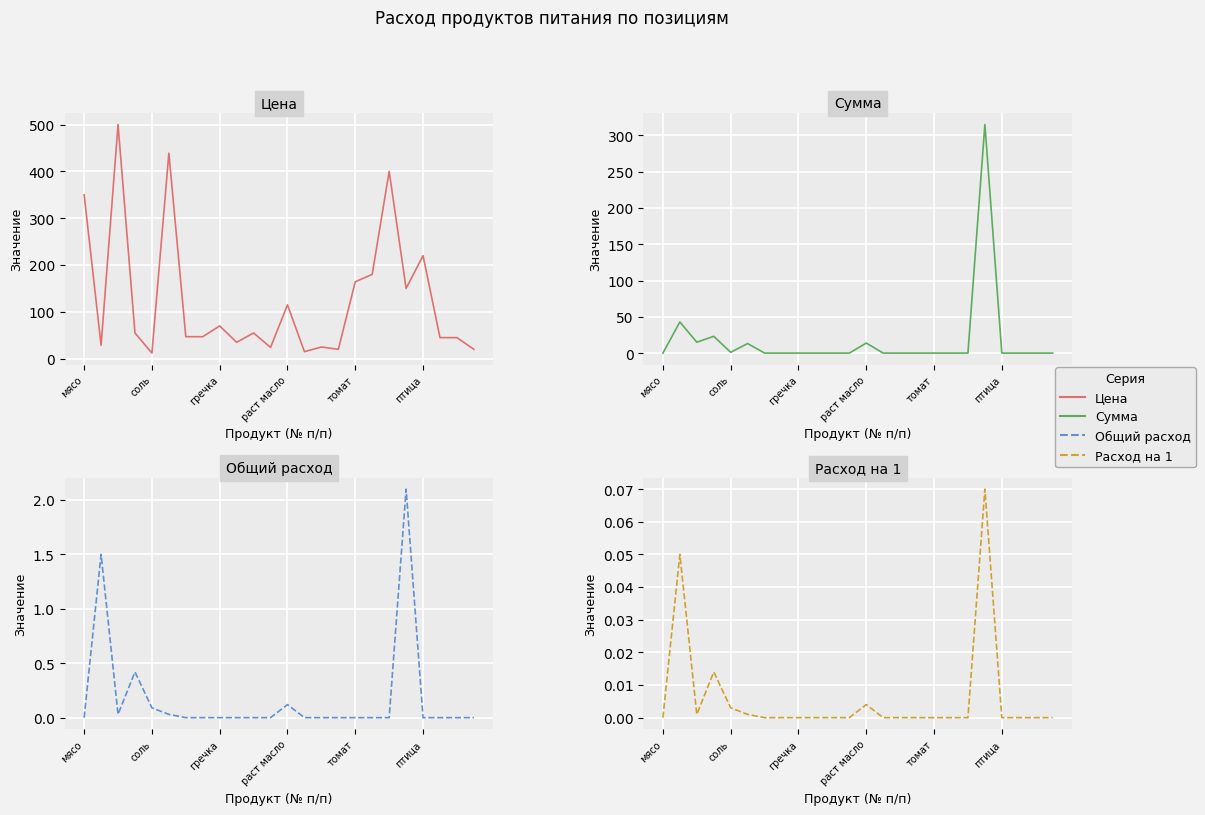

True or false: Цена and Общий расход cross at least once.

False